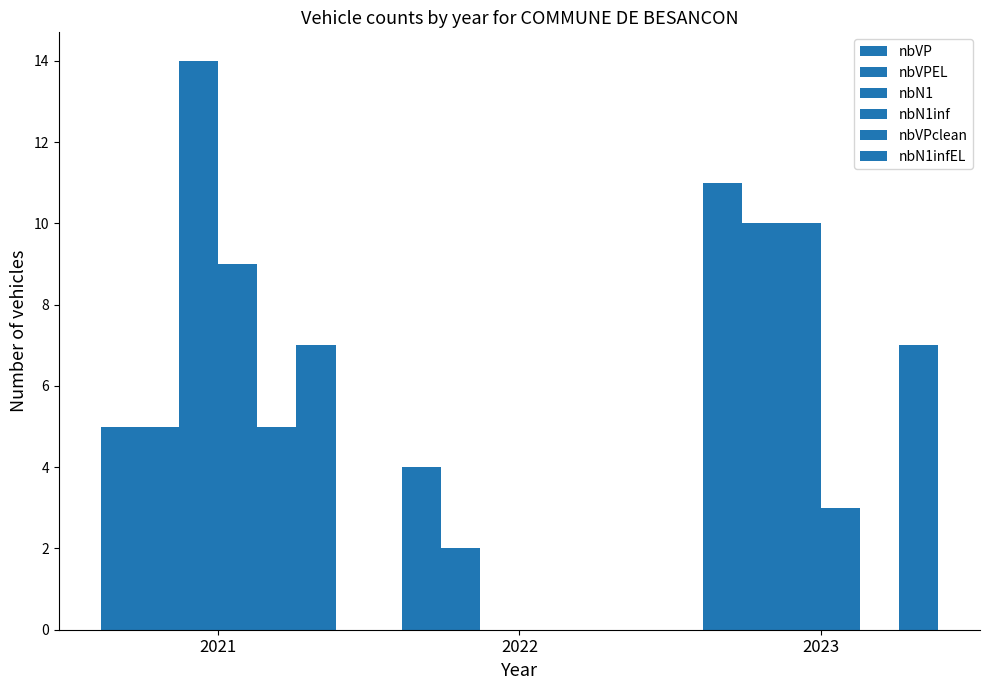

How many groups of bars are there?

3